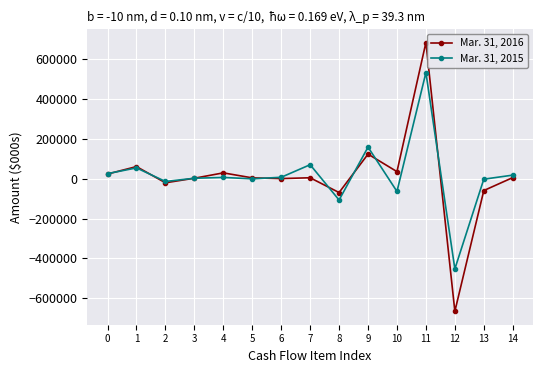

At which category does the chart reach its minimum across all series?

12